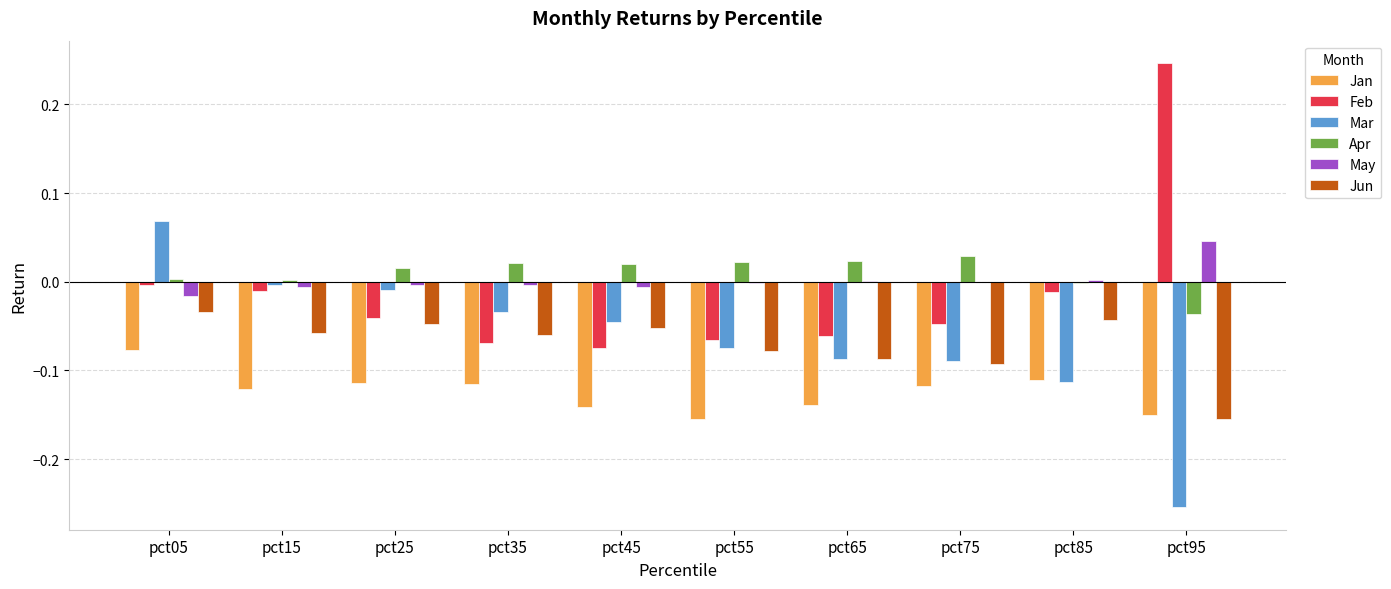

Is it true that Jan equals -0.2 at pct75?

False